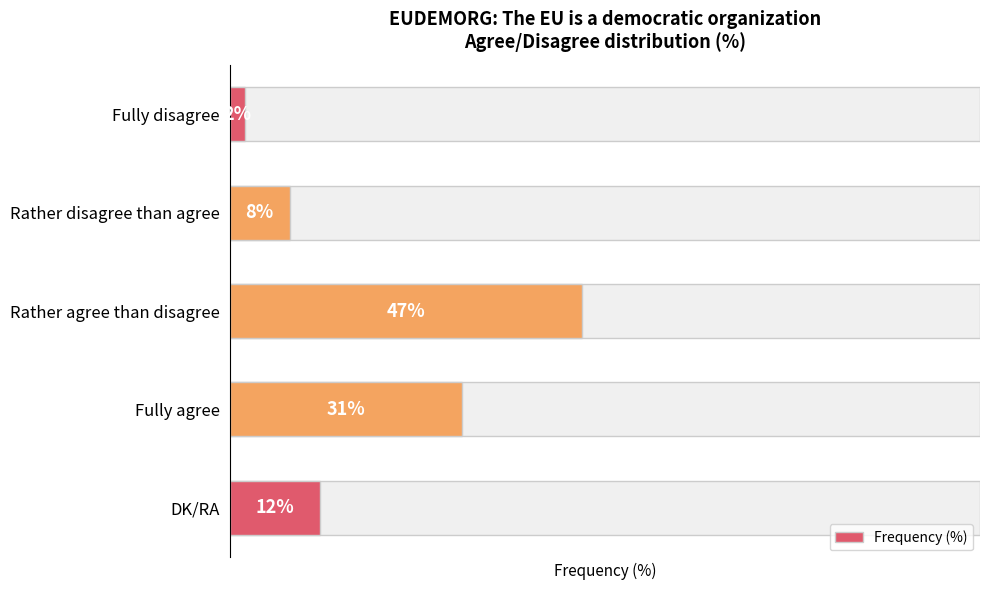

List the labels in order of value, largest first.

Rather agree than disagree, Fully agree, DK/RA, Rather disagree than agree, Fully disagree